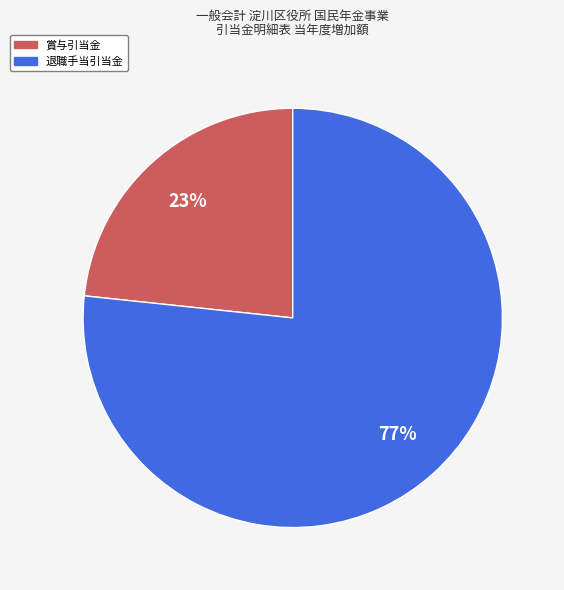

Which slice represents more than half of the pie?

退職手当引当金